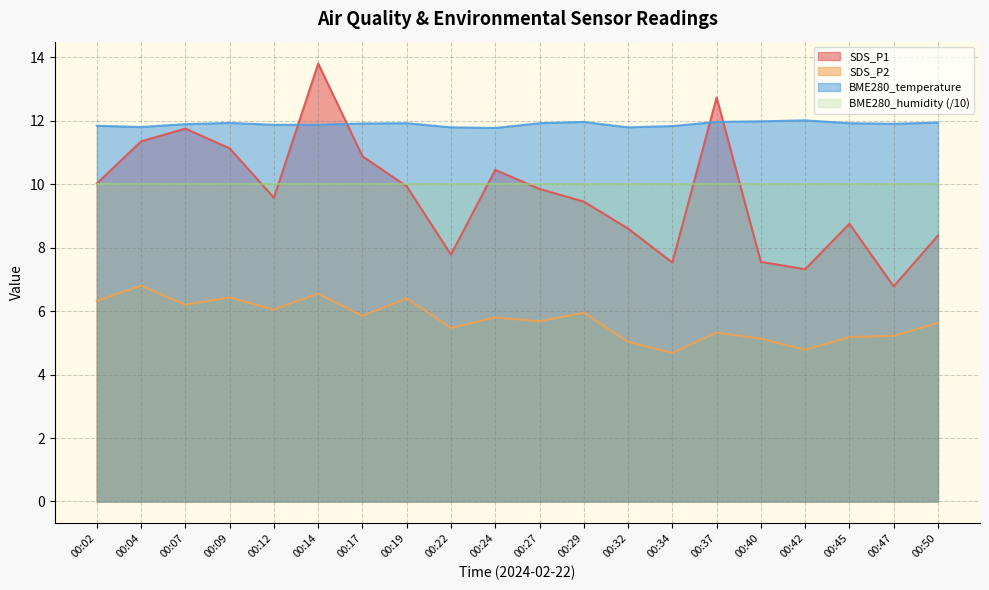

Is it true that SDS_P1 equals 23.6 at 00:14?

False